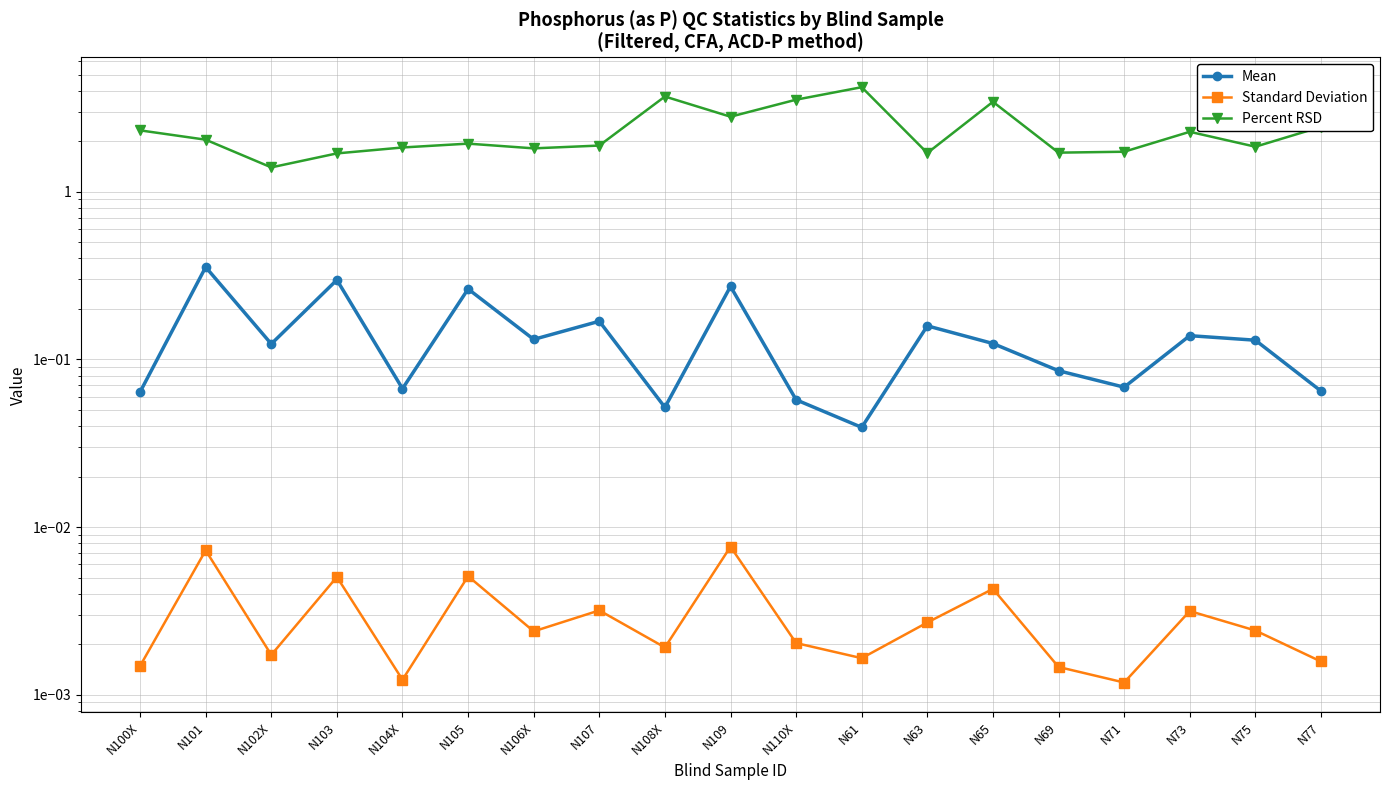

Which label corresponds to the smallest value in the chart?

N71